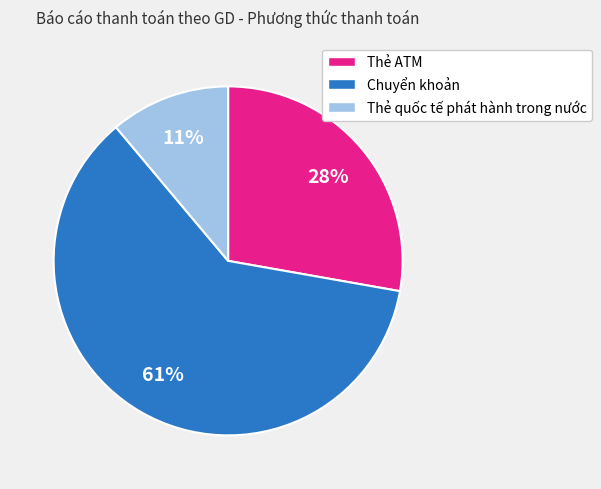

How many segments does this pie chart have?

3